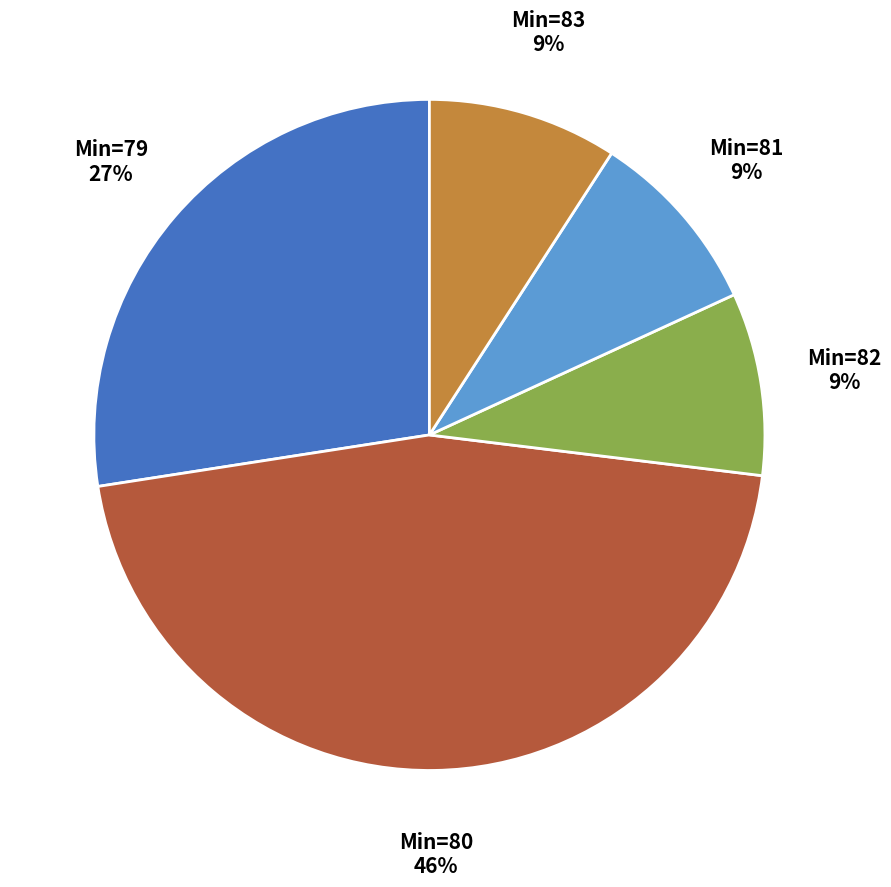

Does any single category account for the majority?

No